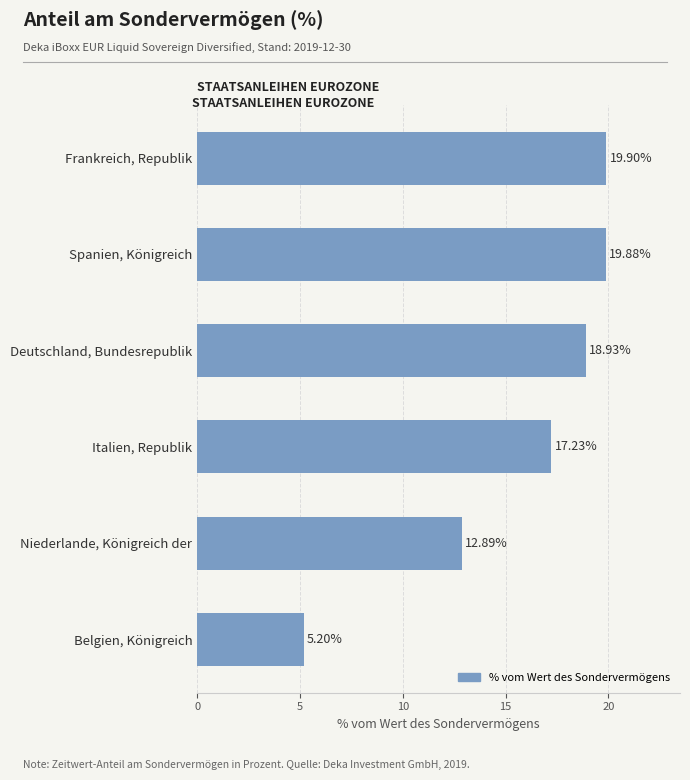

Rank the categories by value from highest to lowest.

Frankreich, Republik, Spanien, Königreich, Deutschland, Bundesrepublik, Italien, Republik, Niederlande, Königreich der, Belgien, Königreich